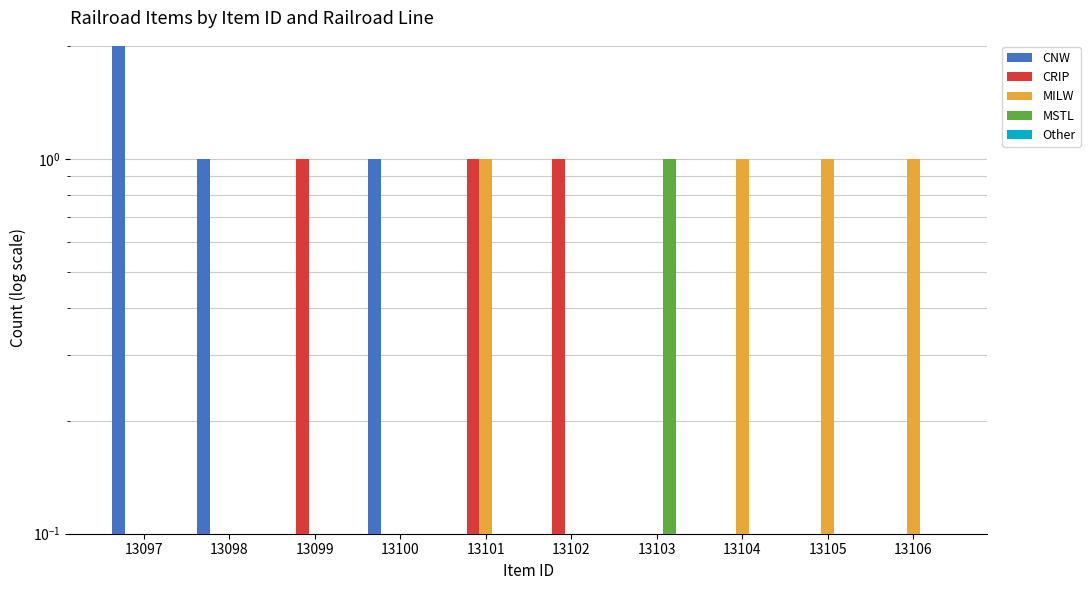

Is it true that MSTL equals -1 at 13098?

False